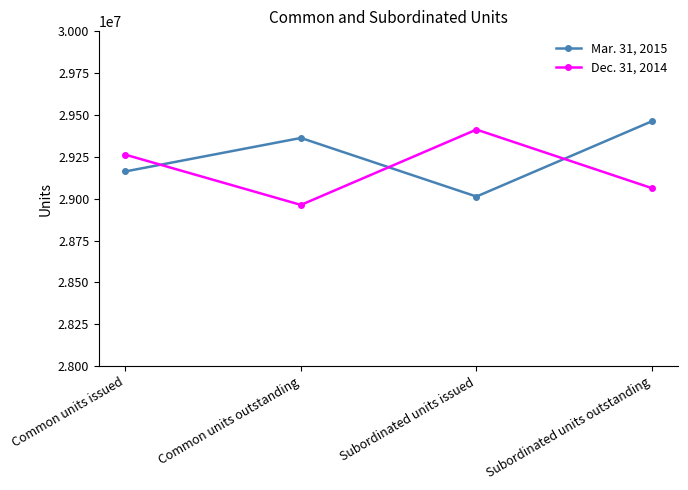

Between Common units issued and Common units outstanding, which series saw the biggest shift?

Dec. 31, 2014